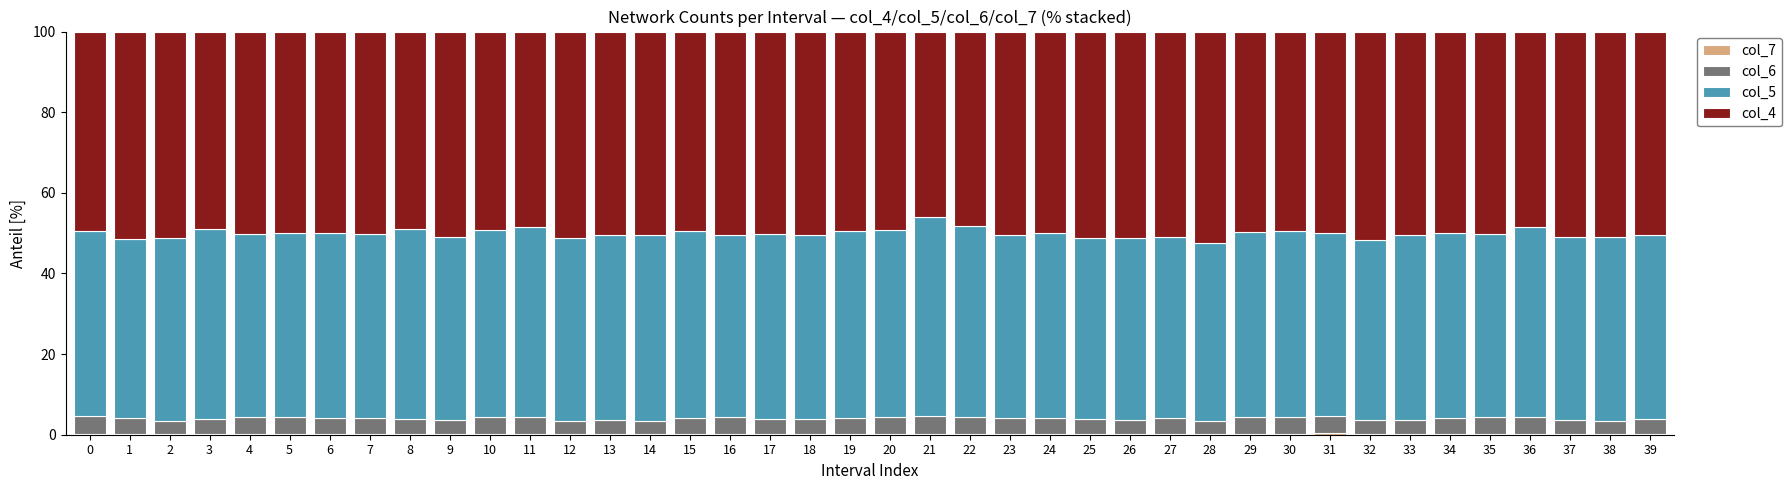

The col_5 series shows 19.7 at 24. True or false?

False